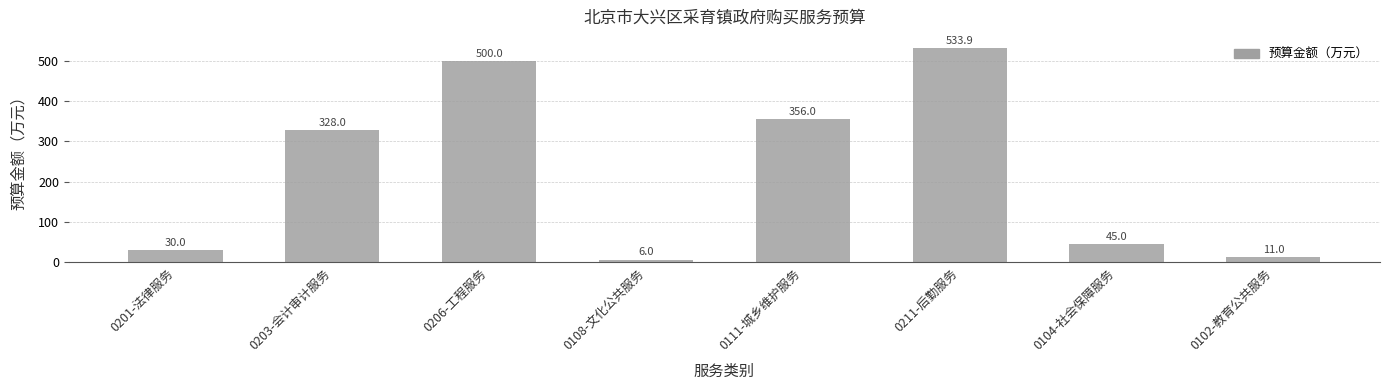

What is the label of the 2nd bar from the left?

0203-会计审计服务